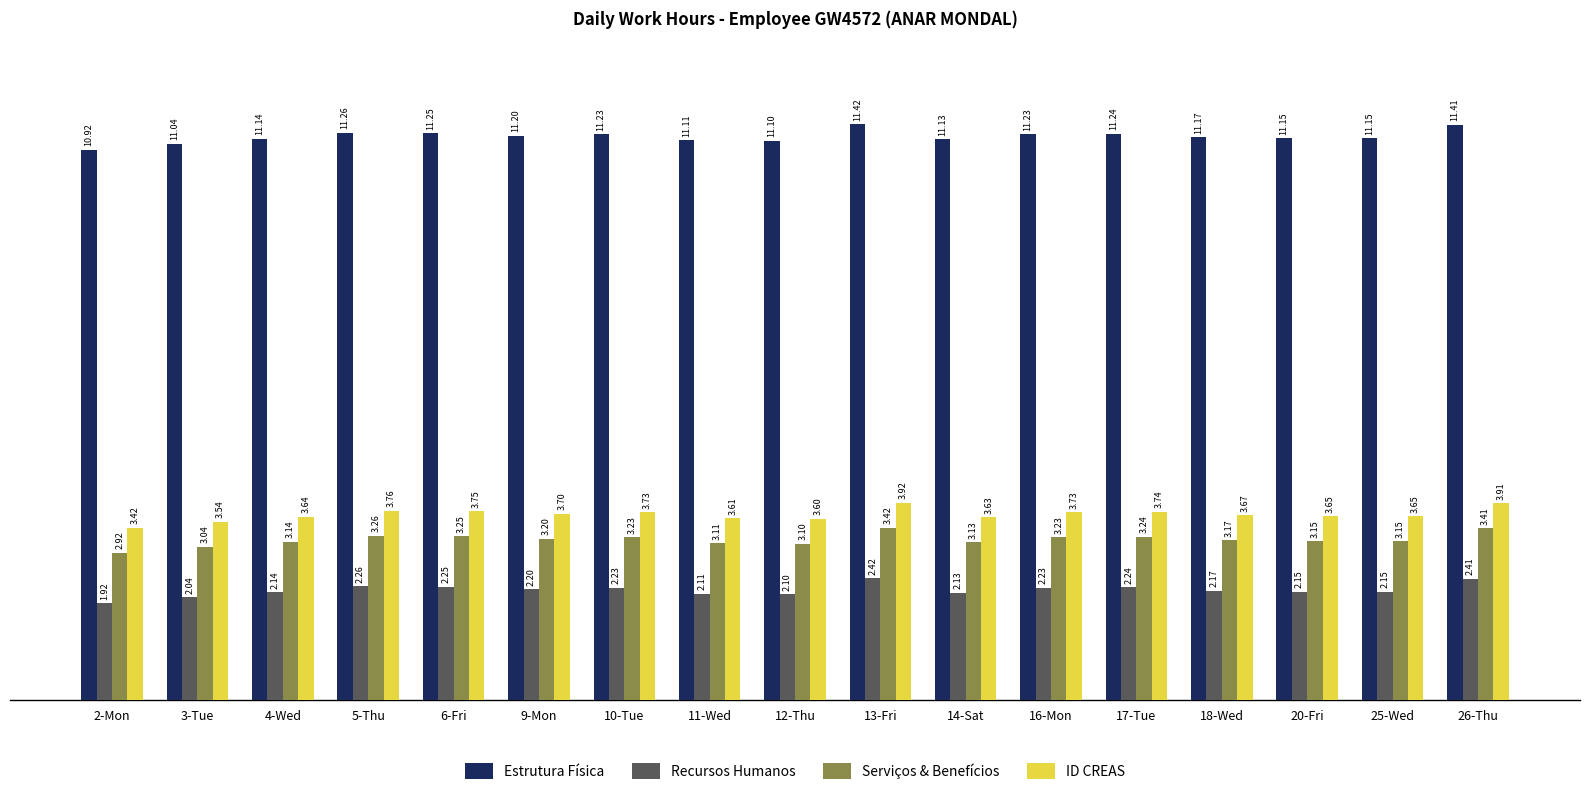

List the series in order of their peak value, highest first.

Estrutura Física, ID CREAS, Serviços & Benefícios, Recursos Humanos